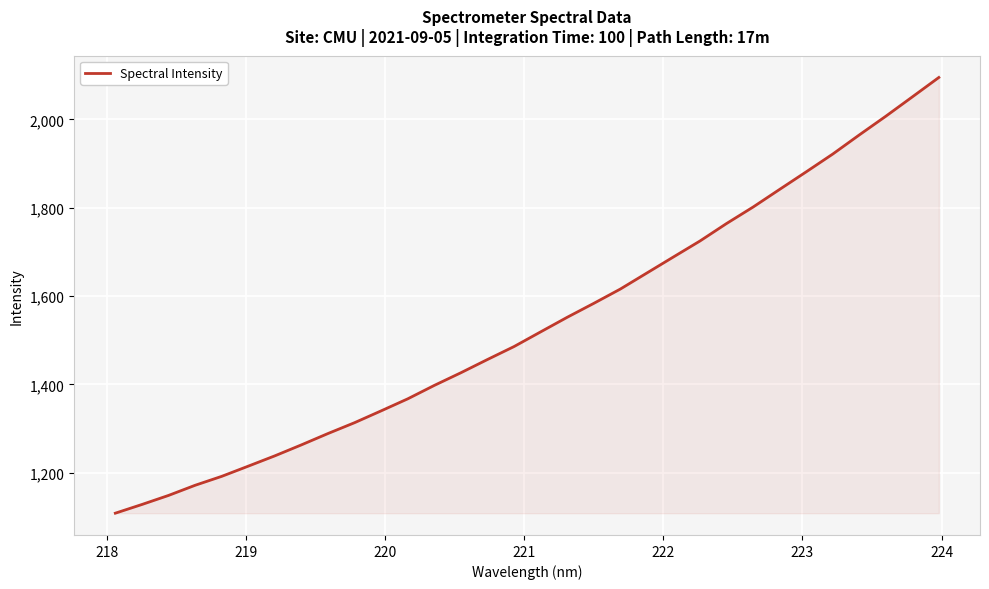

What is the average value?

1537.5